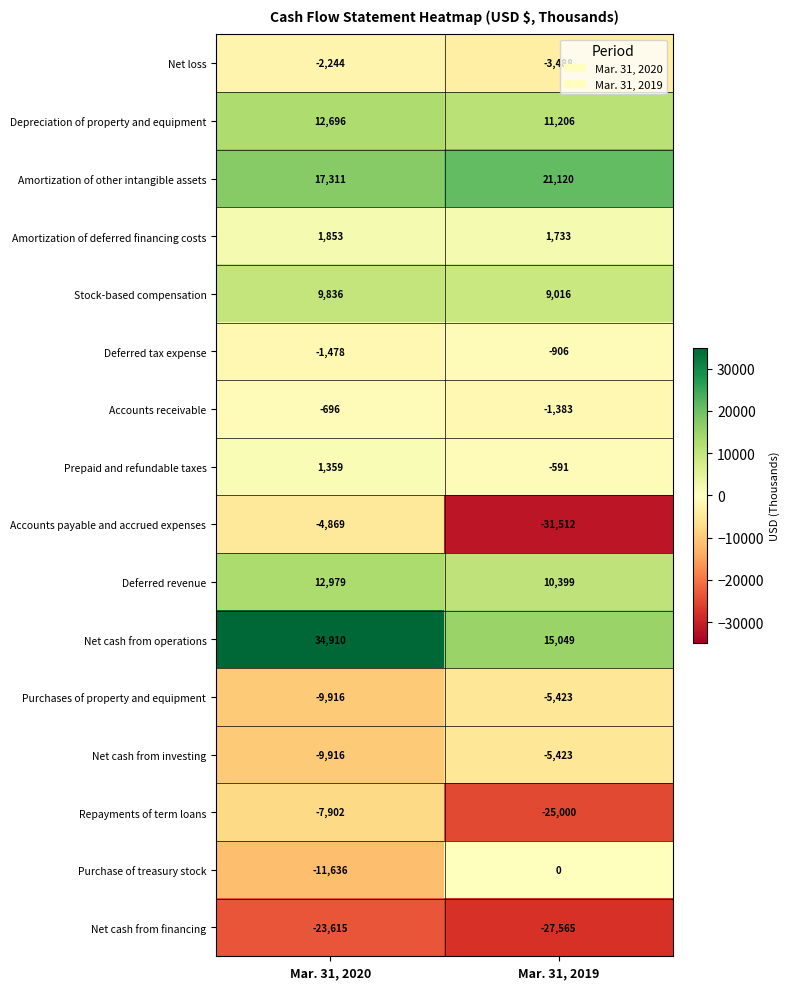

True or false: Net cash from investing has a value of -1134 at Mar. 31, 2019.

False